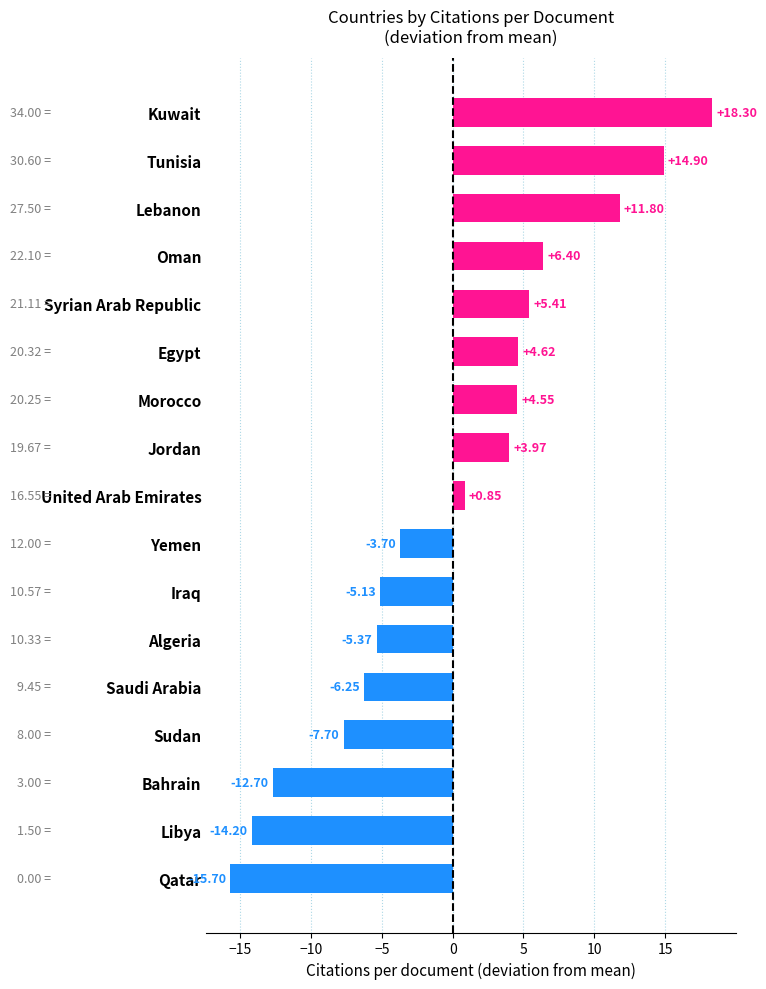

What is the label of the 6th bar from the bottom?

Algeria